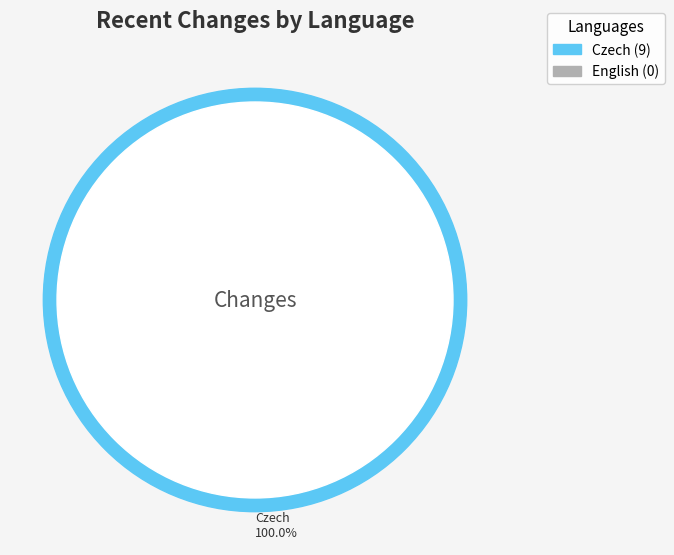

To the nearest percent, what is the combined percentage of English and Czech?

100%